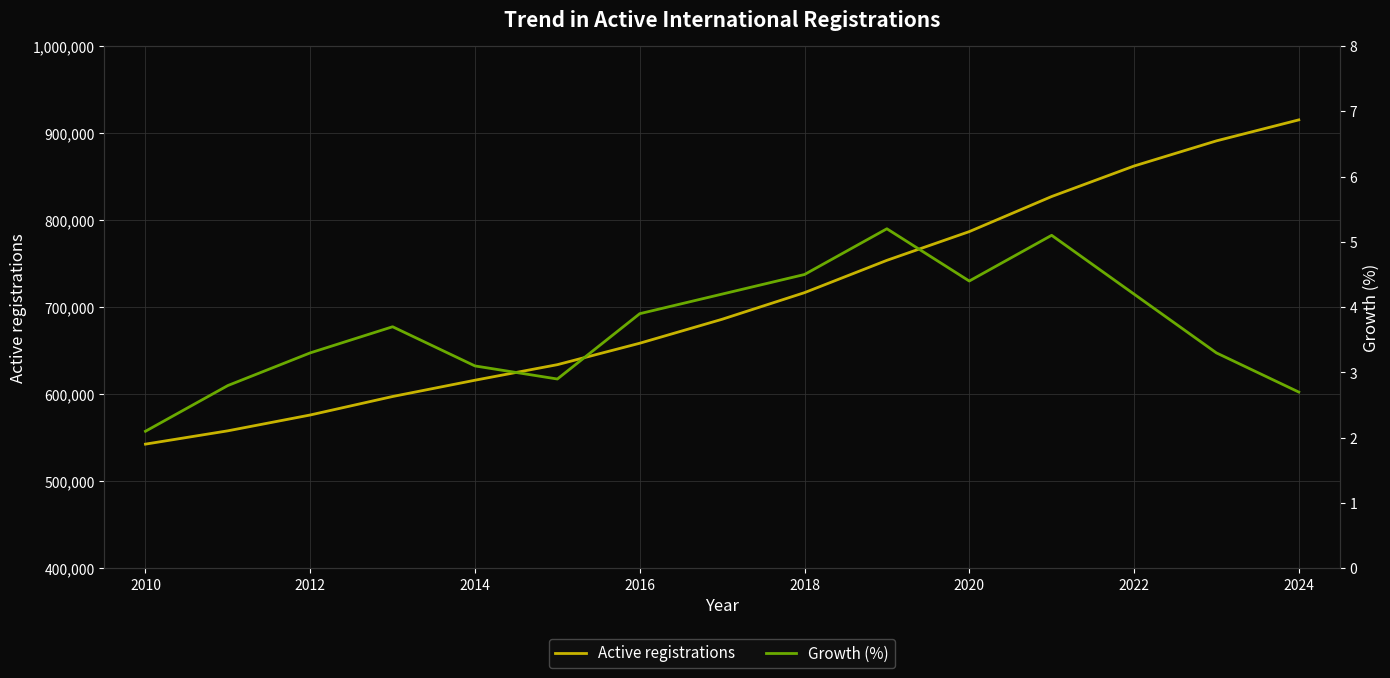

Read the Active registrations value at 2014.

616110